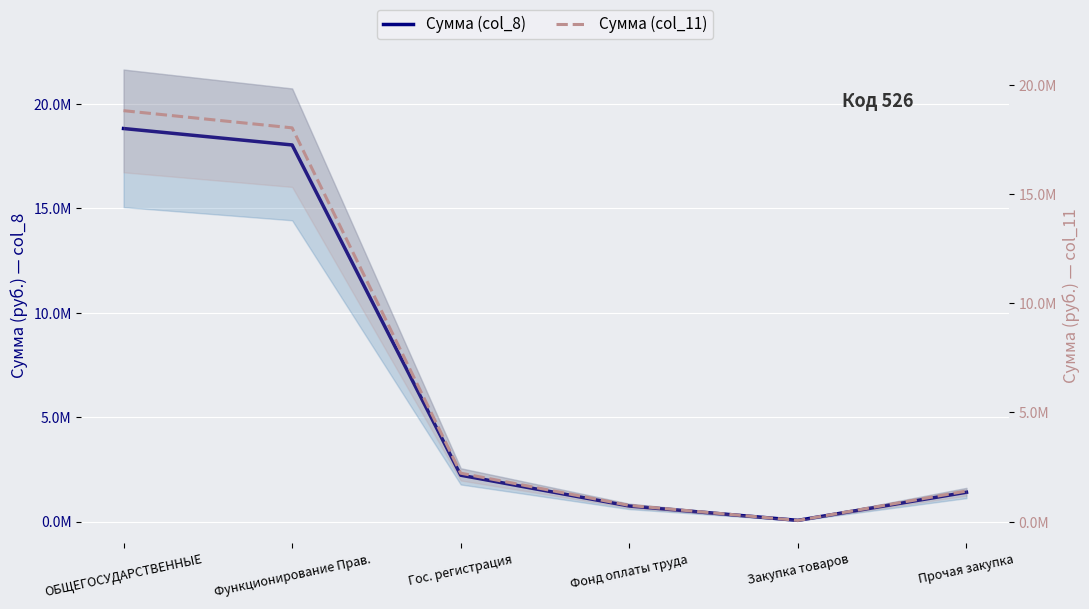

True or false: Сумма (col_11) and Сумма (col_8) cross at least once.

False